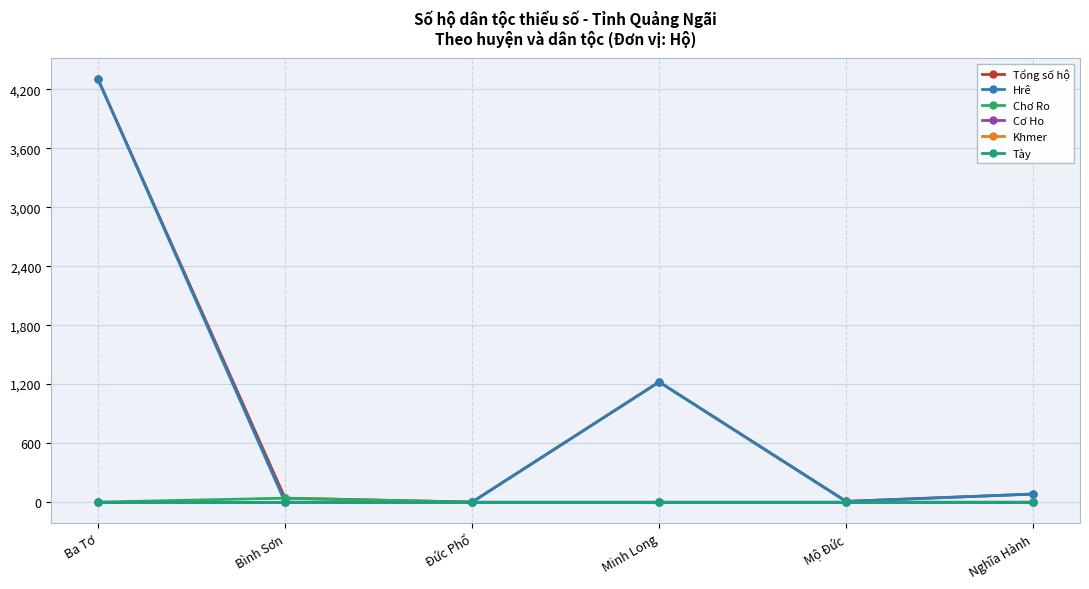

Does the chart have visible grid lines?

Yes